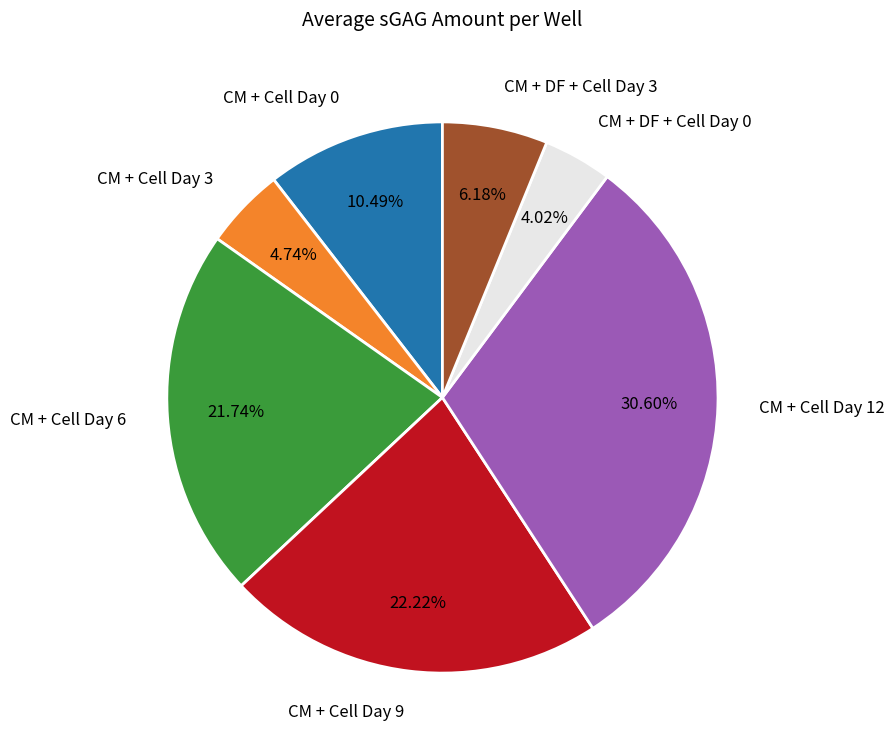

Is it true that CM + Cell Day 12 is 41% of the pie?

False